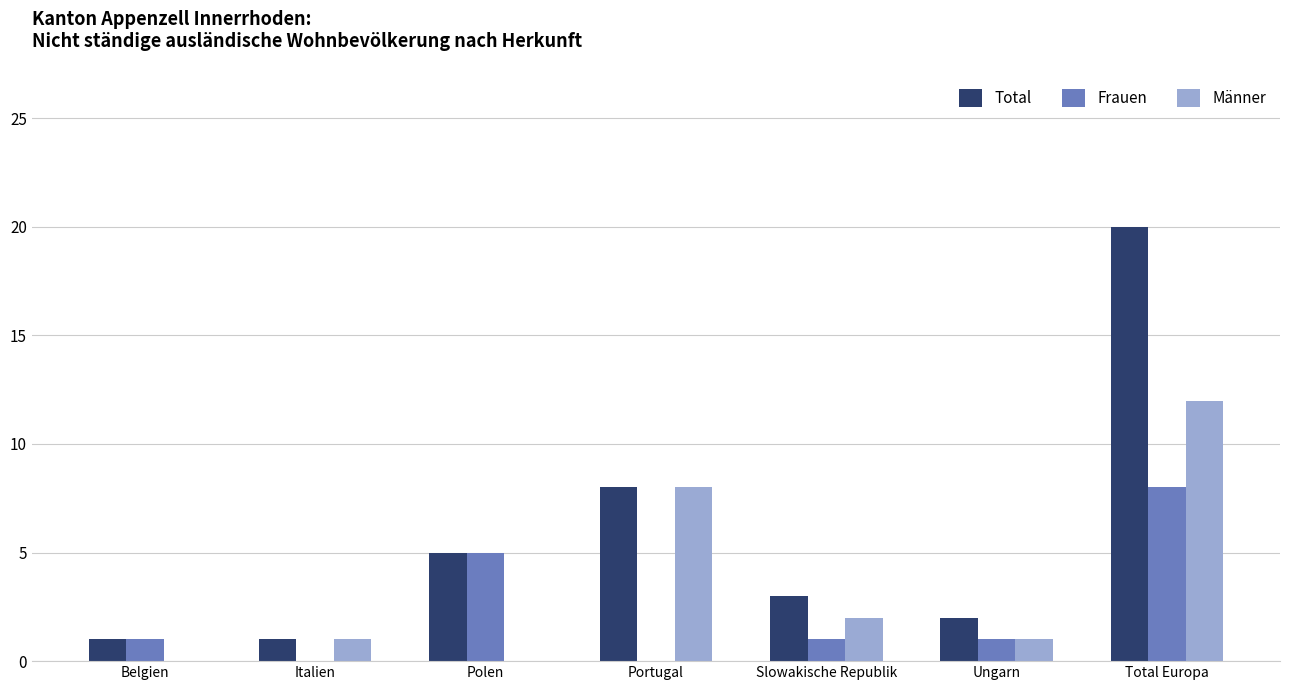

What is the sum of the Frauen values at Total Europa and Ungarn?

9